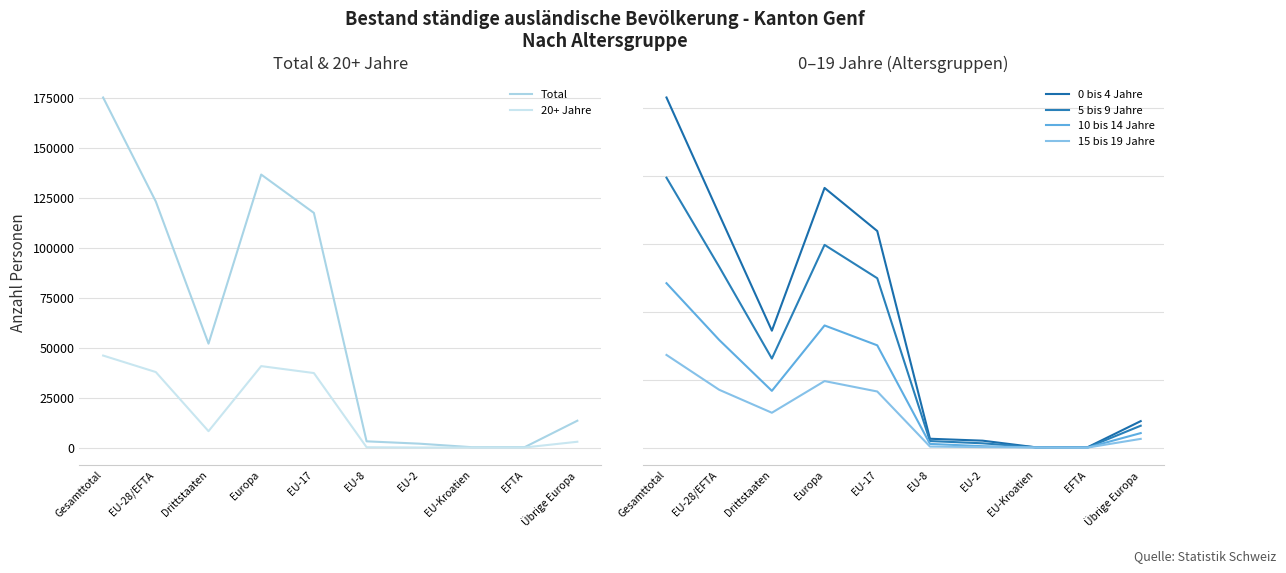

What is the label of the 8th point from the left?

EU-Kroatien